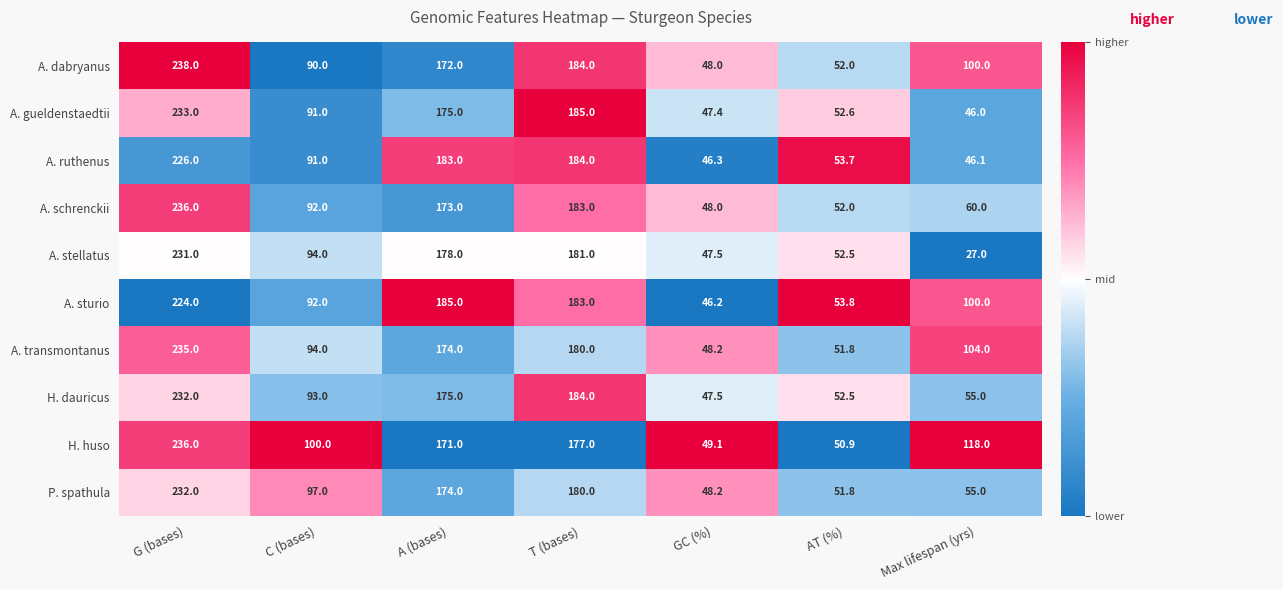

At which label does A. sturio first exceed 100?

G (bases)